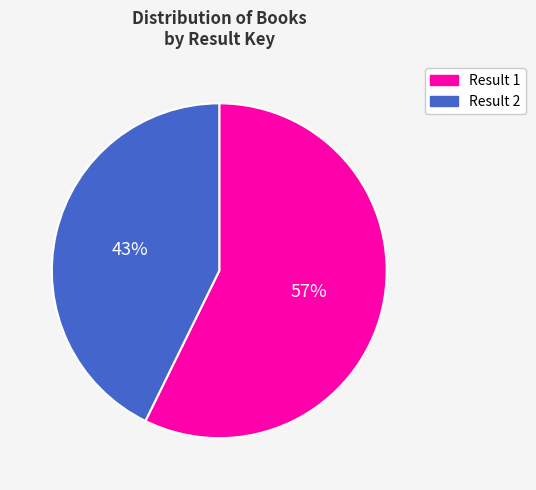

Is there any slice that represents more than half of the pie?

Yes